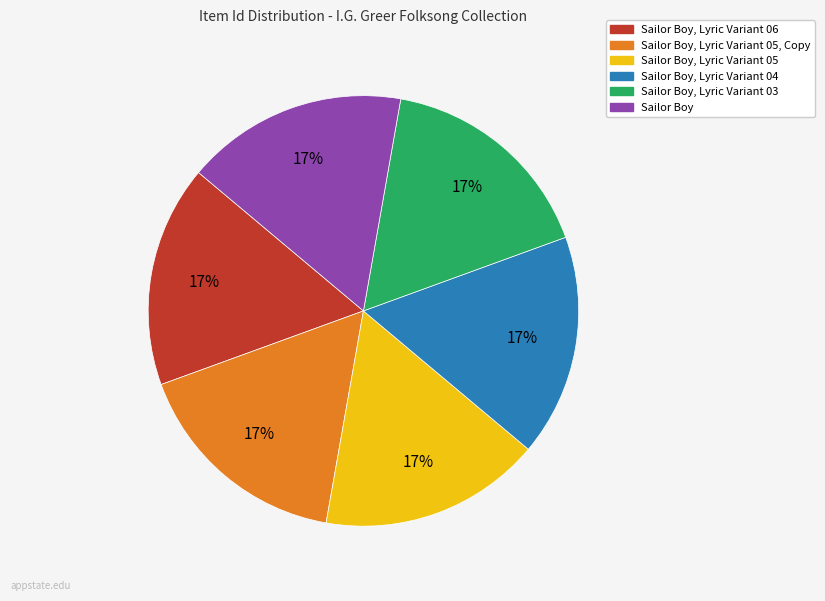

To the nearest percent, what is the average slice percentage?

17%